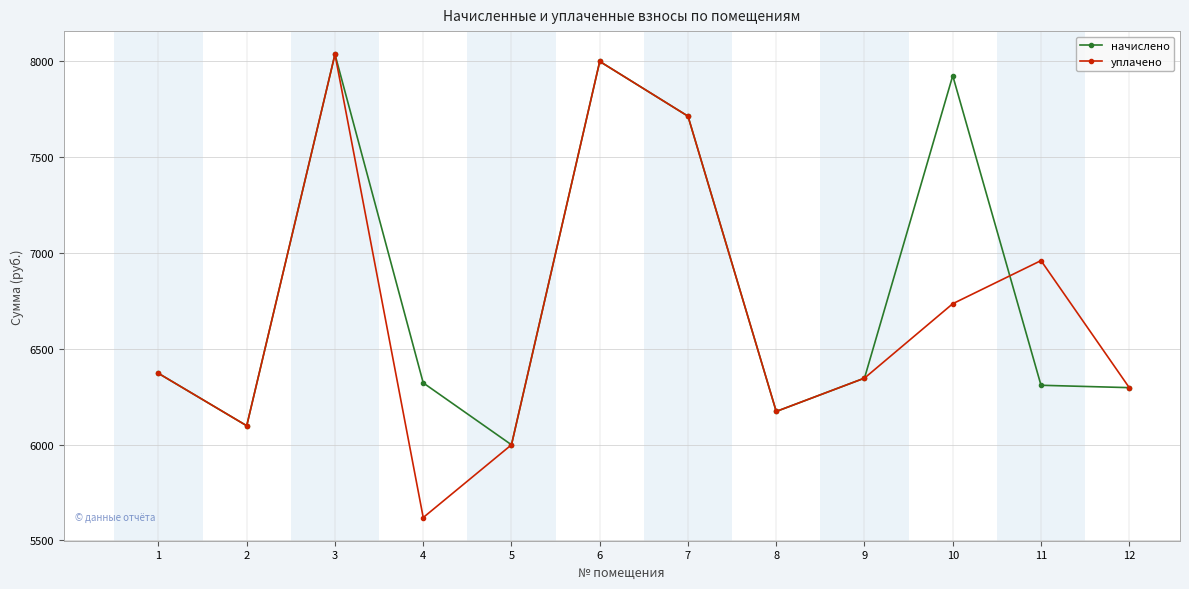

How many lines are shown in the chart?

2